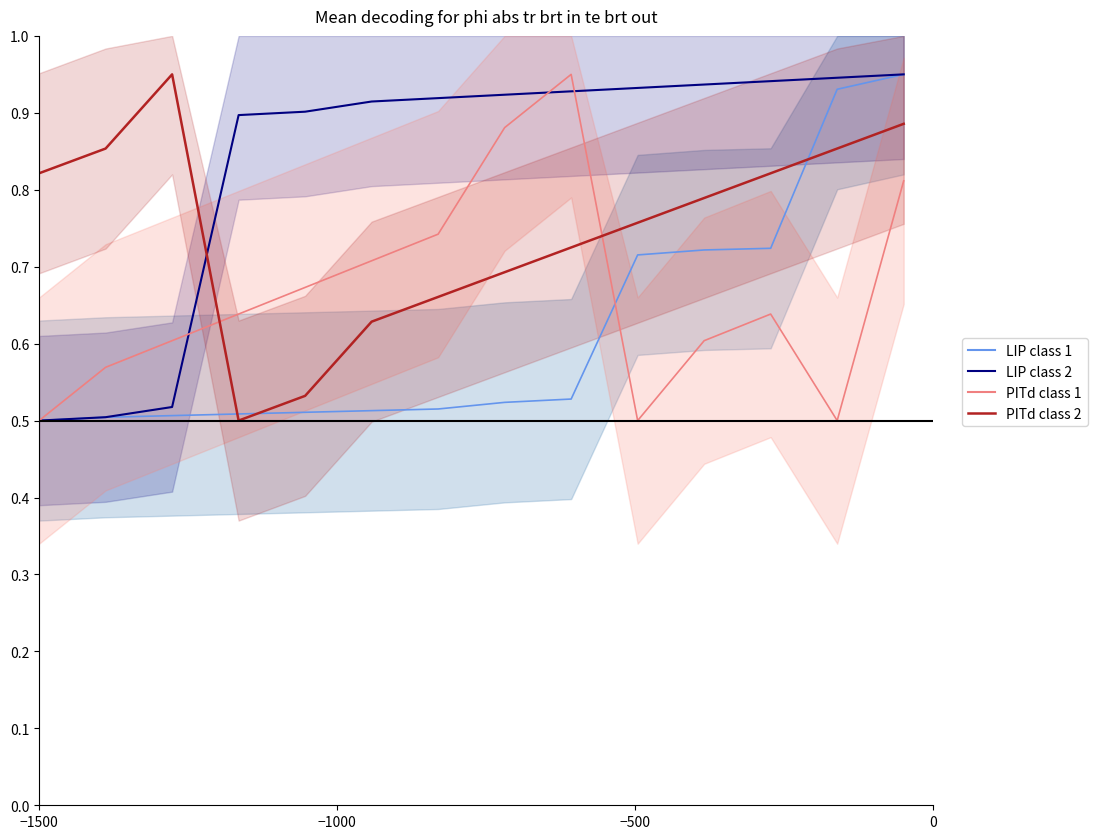

Does the chart display data point markers on the line(s)?

No